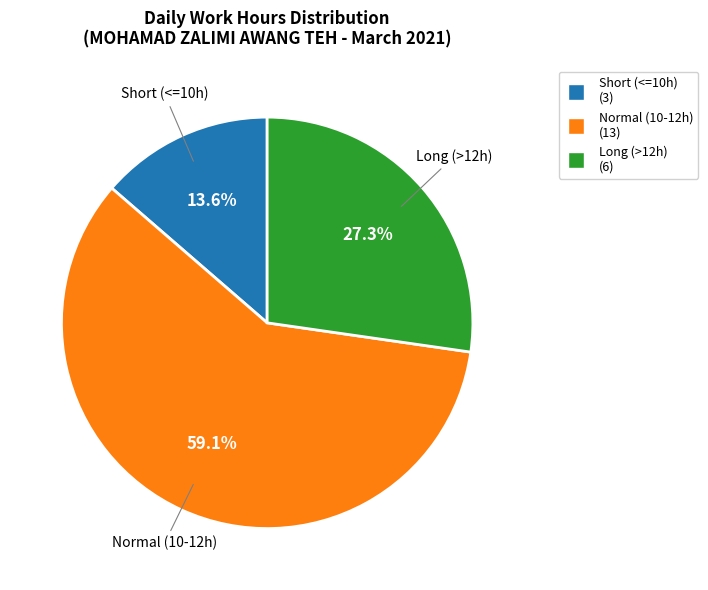

Which has a higher value, Long (>12h) or Normal (10-12h)?

Normal (10-12h)